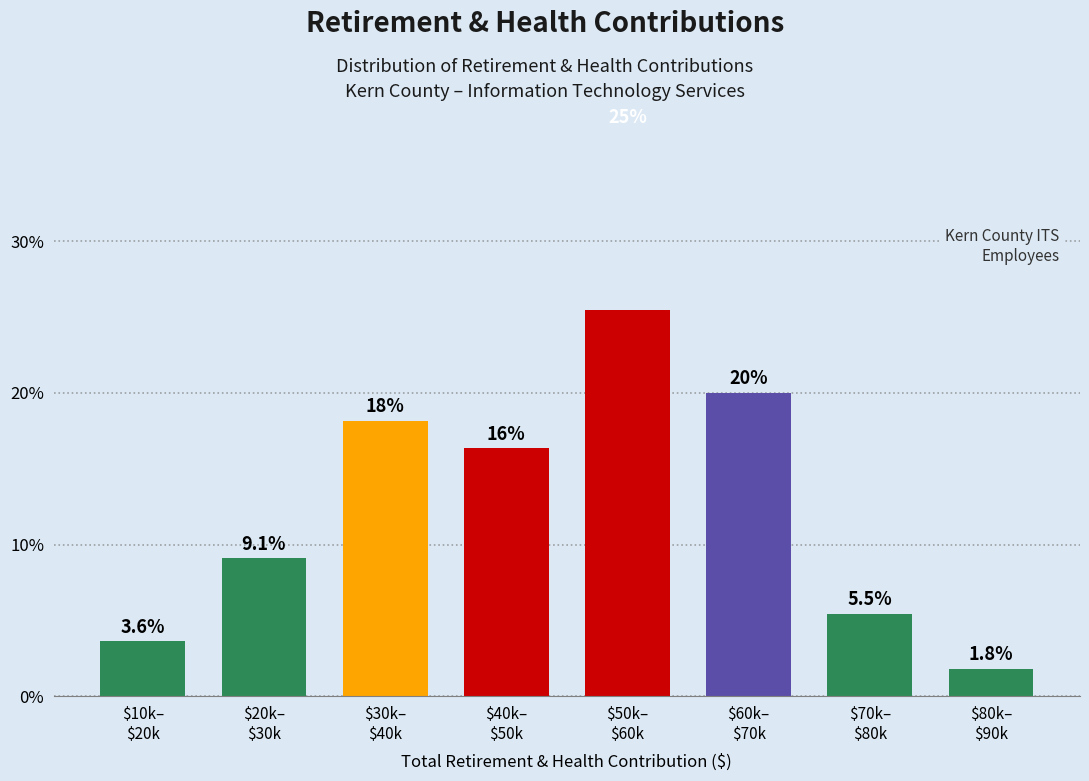

Reading left to right, list all the values displayed in this chart.

3.6	9.1	18.2	16.4	25.5	20.0	5.5	1.8